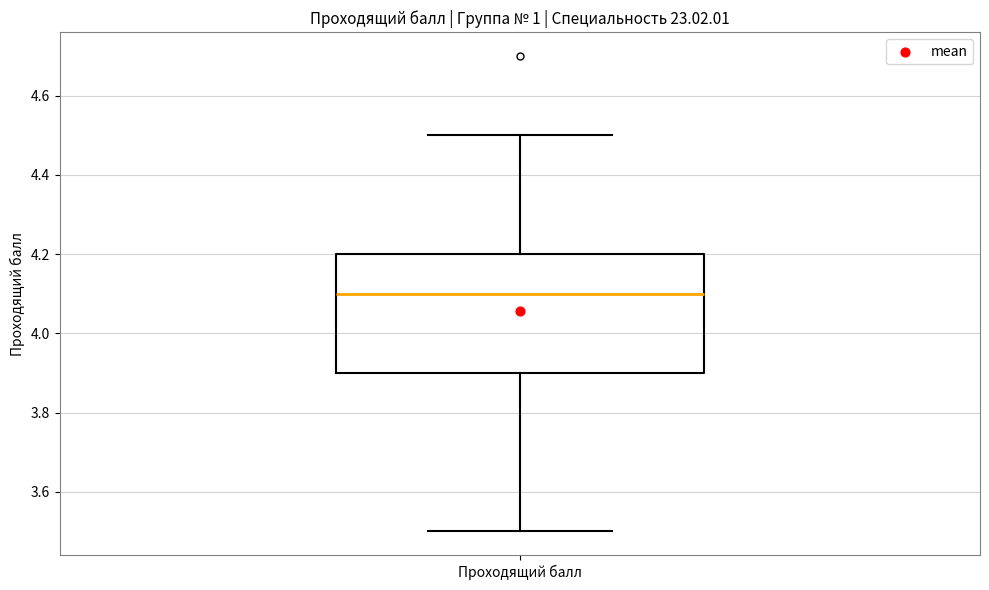

Where does the median line of the box for Проходящий балл sit on the y-axis? The values are not printed on the chart, so give them approximately, as read against the axis.

4.1